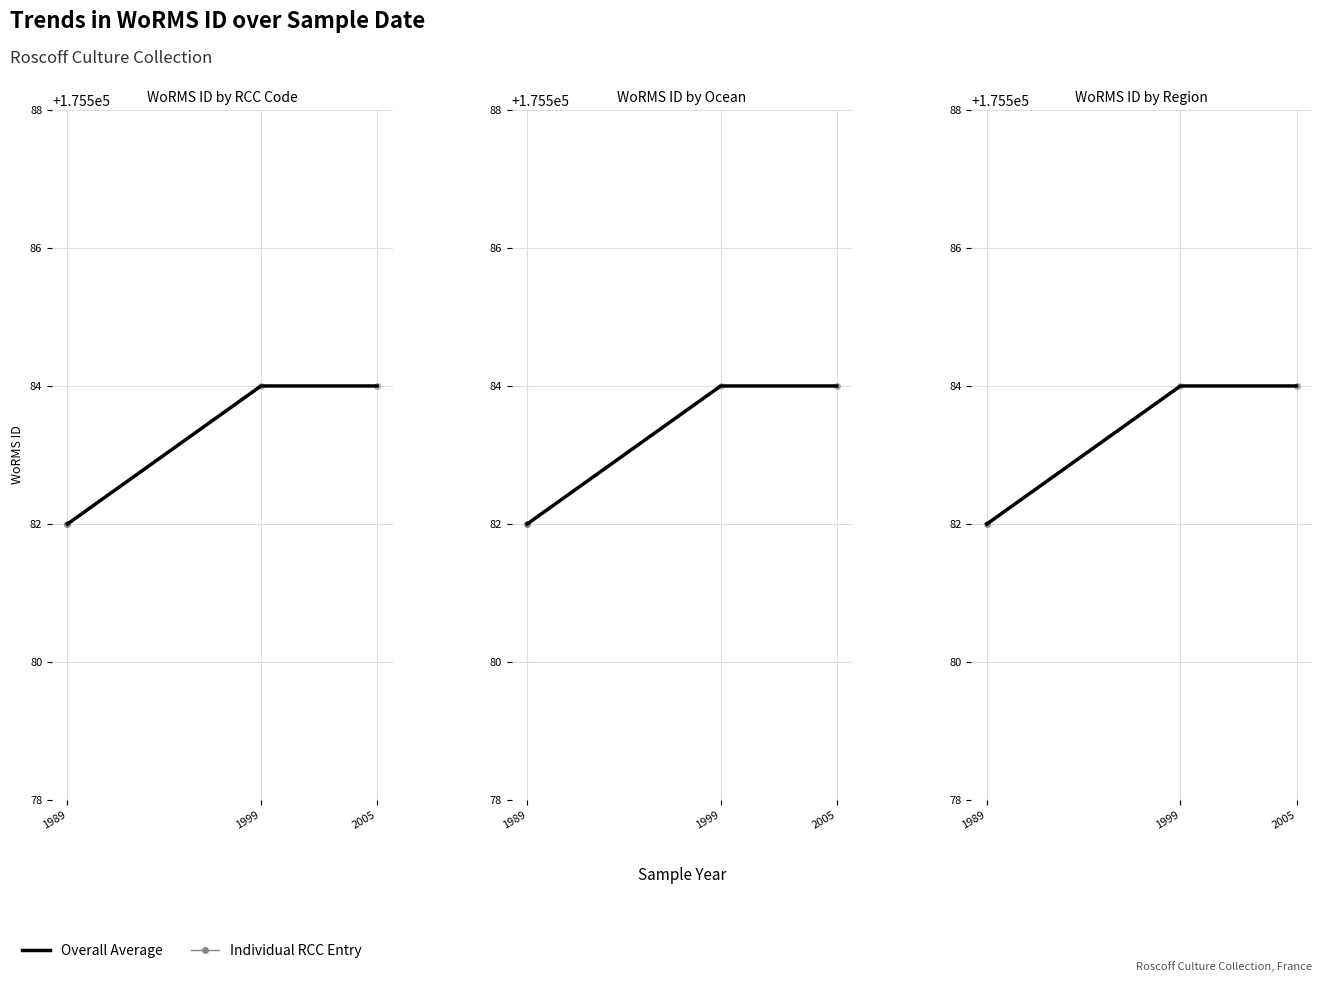

What is the ratio of the value at 1989 to the value at 1999?

1.0